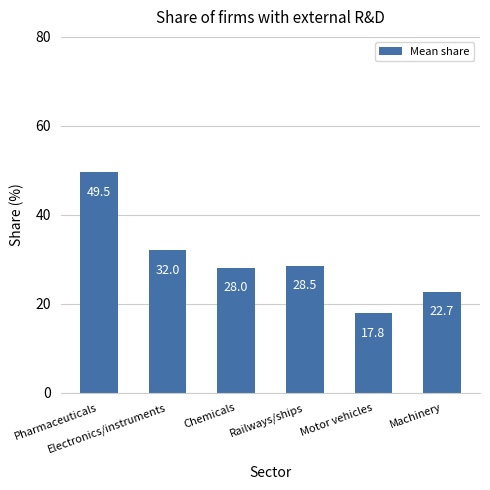

What is the label of the 4th bar from the left?

Railways/ships